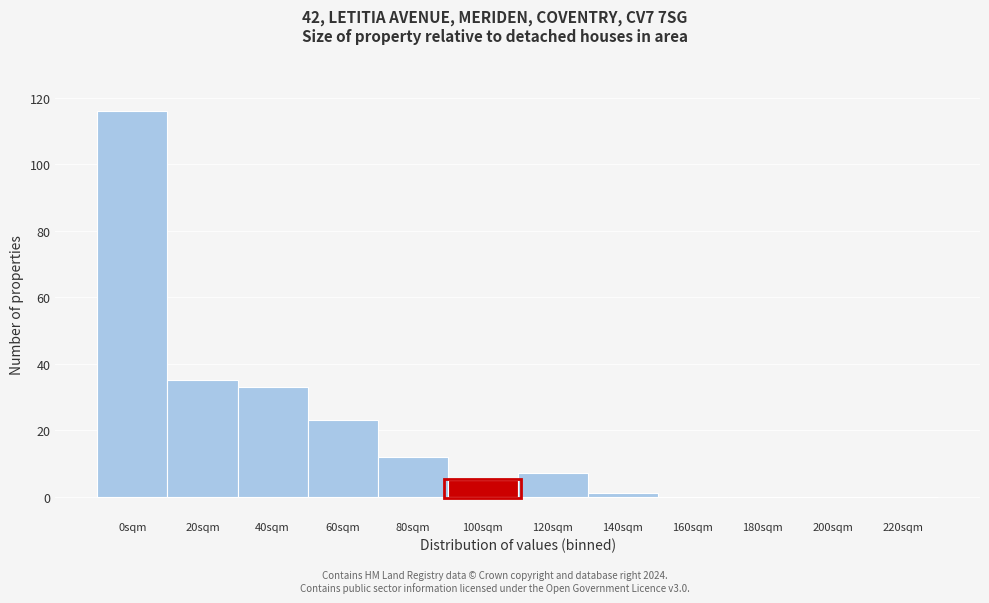

Reading left to right, what are all the values shown in this chart?

0sqm=116	20sqm=35	40sqm=33	60sqm=23	80sqm=12	100sqm=5	120sqm=7	140sqm=1	160sqm=0	180sqm=0	200sqm=0	220sqm=0